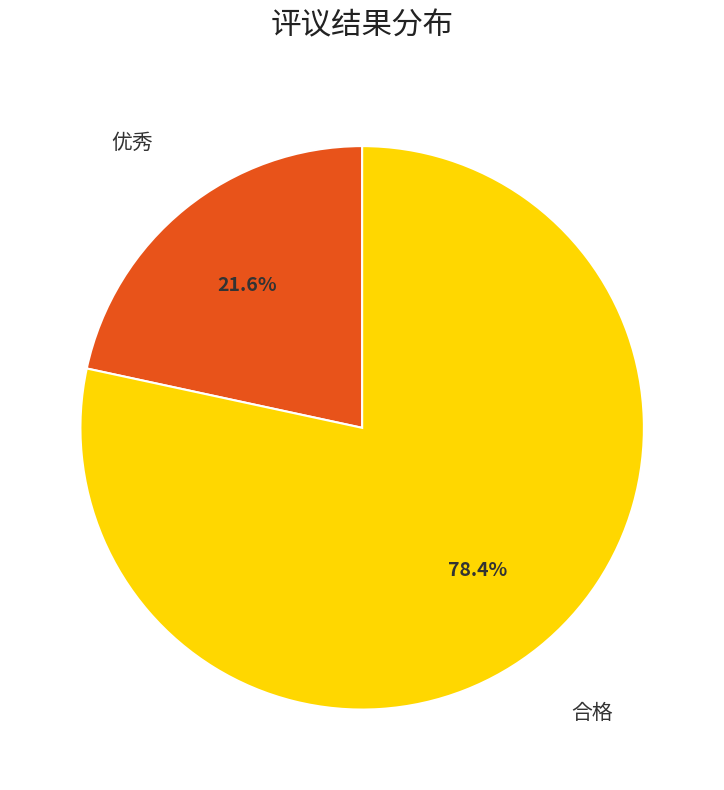

Does 优秀 represent more than half of the total?

No